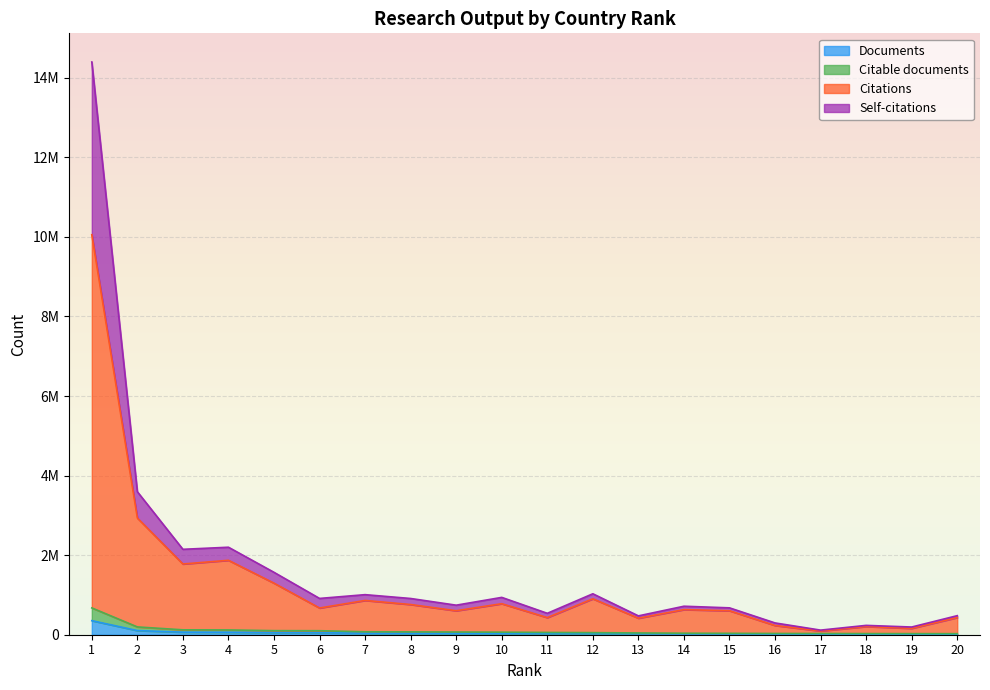

At which category is the sum across all series the highest?

1